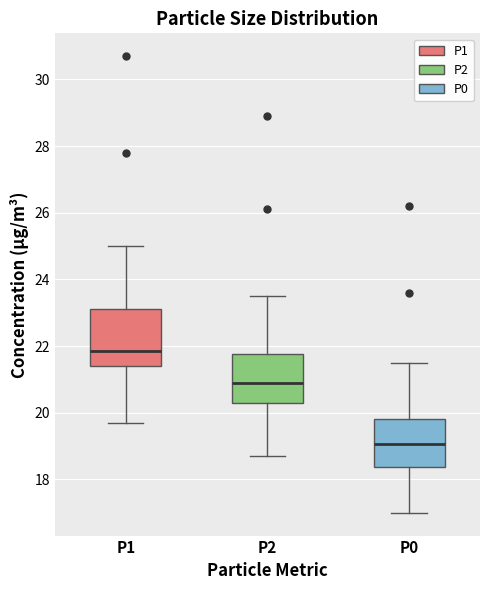

Reading left to right, transcribe this box plot: for each box, give where its median line is, the range the box spans, and where its two whiskers end, as read against the y-axis. The values are not printed on the chart, so give them approximately, as read against the axis.

P1: median 21.8, box 21.4 to 23.2, whiskers 19.8 to 25.0
P2: median 21.0, box 20.4 to 21.8, whiskers 18.8 to 23.6
P0: median 19.0, box 18.4 to 19.8, whiskers 17.0 to 21.6